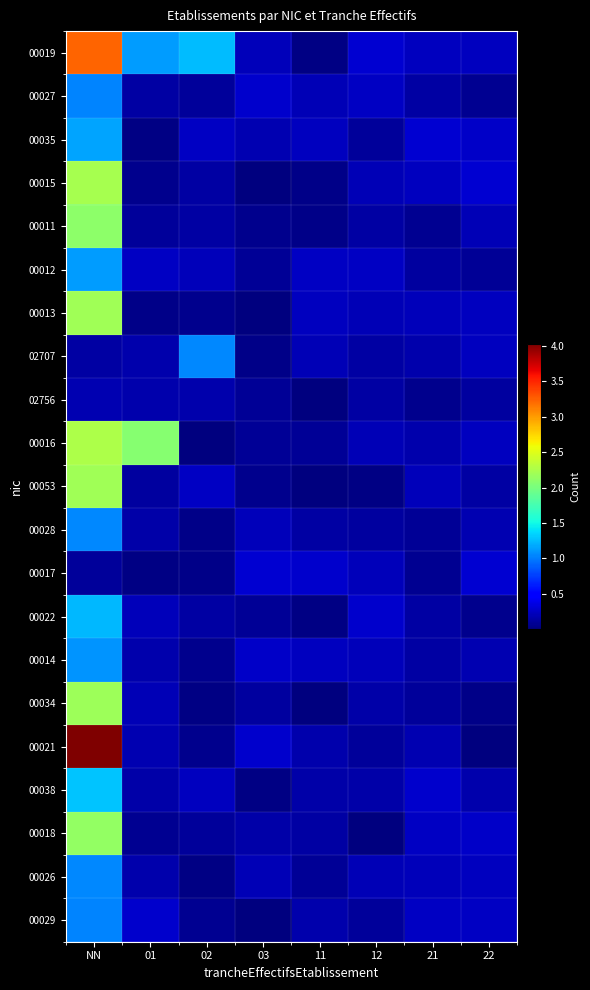

What is the difference between the highest and lowest values at 03?

0.3